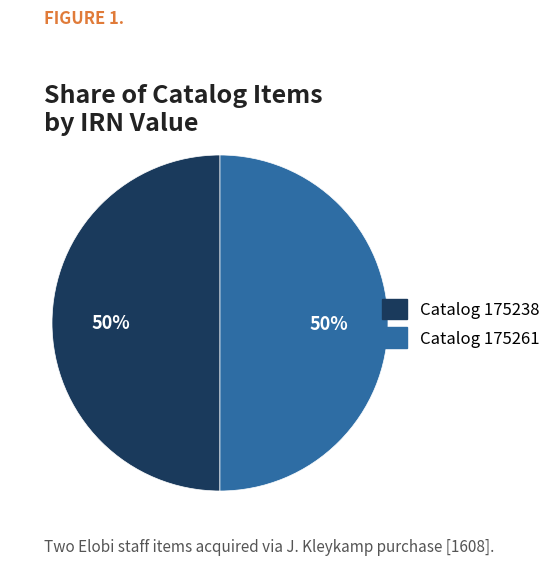

To the nearest percent, what is the average slice percentage?

50%